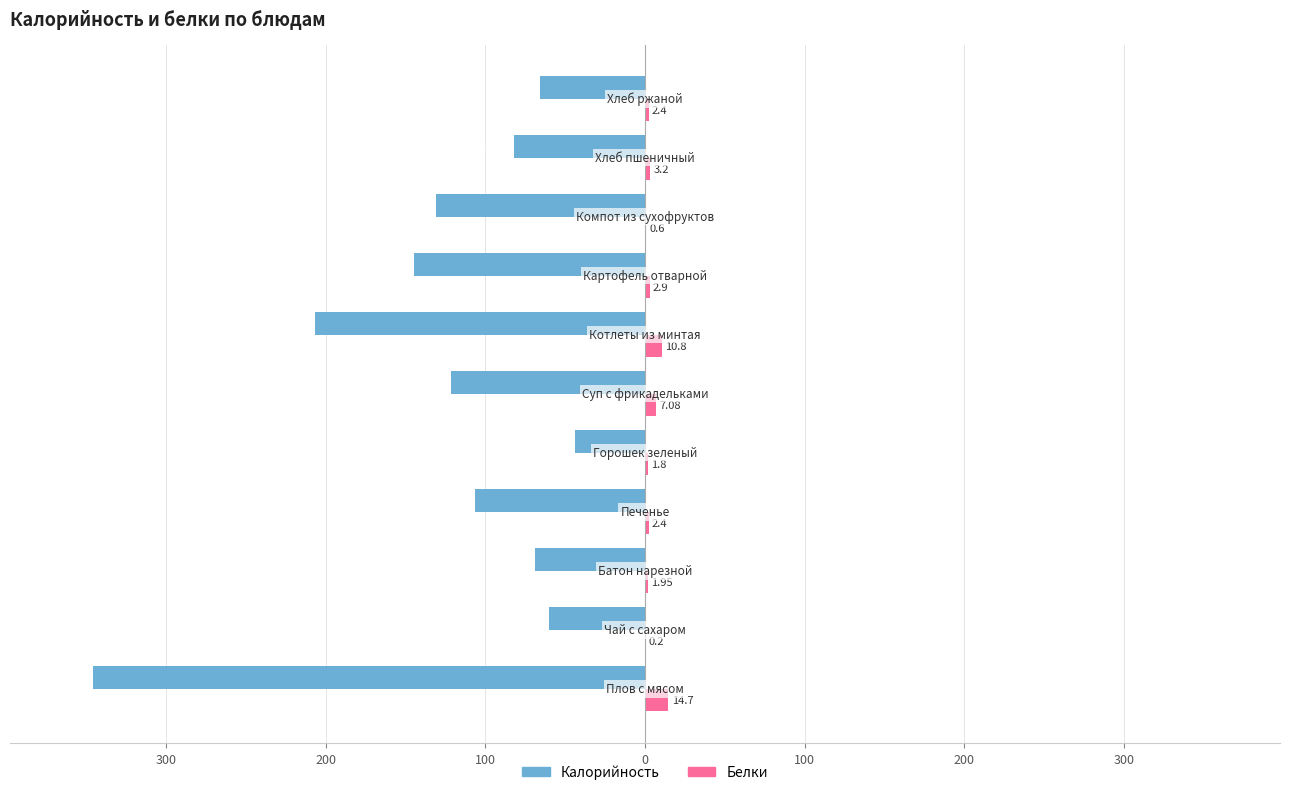

What are all the series names shown in the legend?

Калорийность, Белки